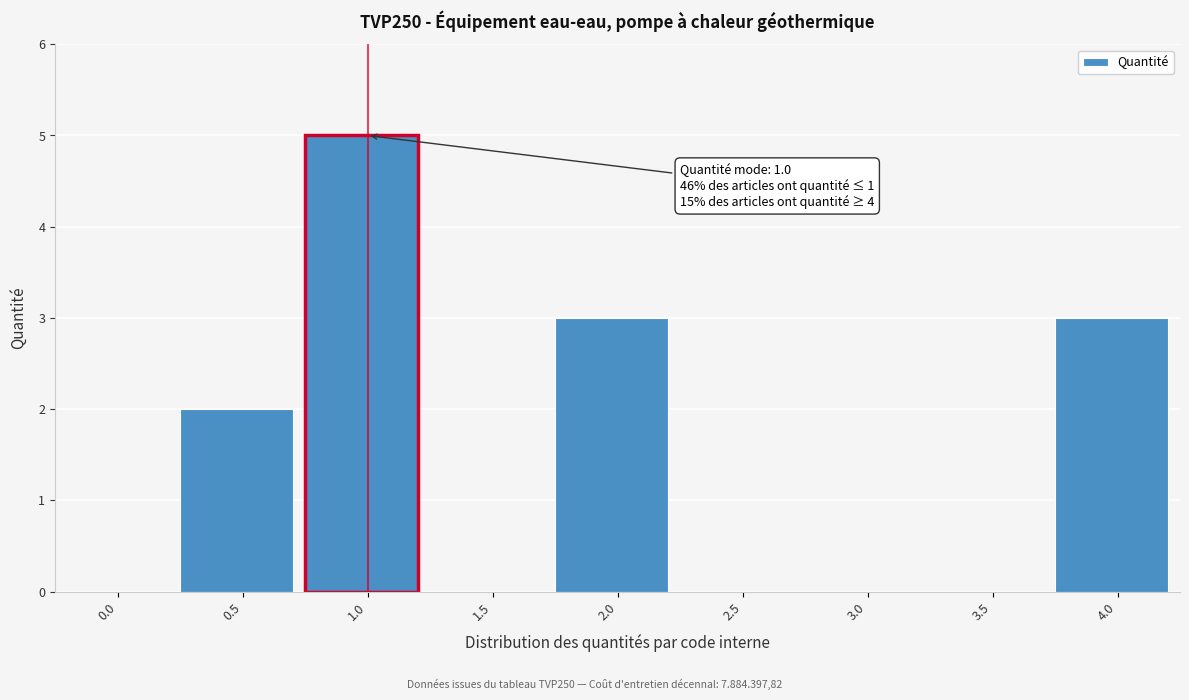

Reading left to right, transcribe all the data shown in this chart.

0.0=0	0.5=2	1.0=5	1.5=0	2.0=3	2.5=0	3.0=0	3.5=0	4.0=3